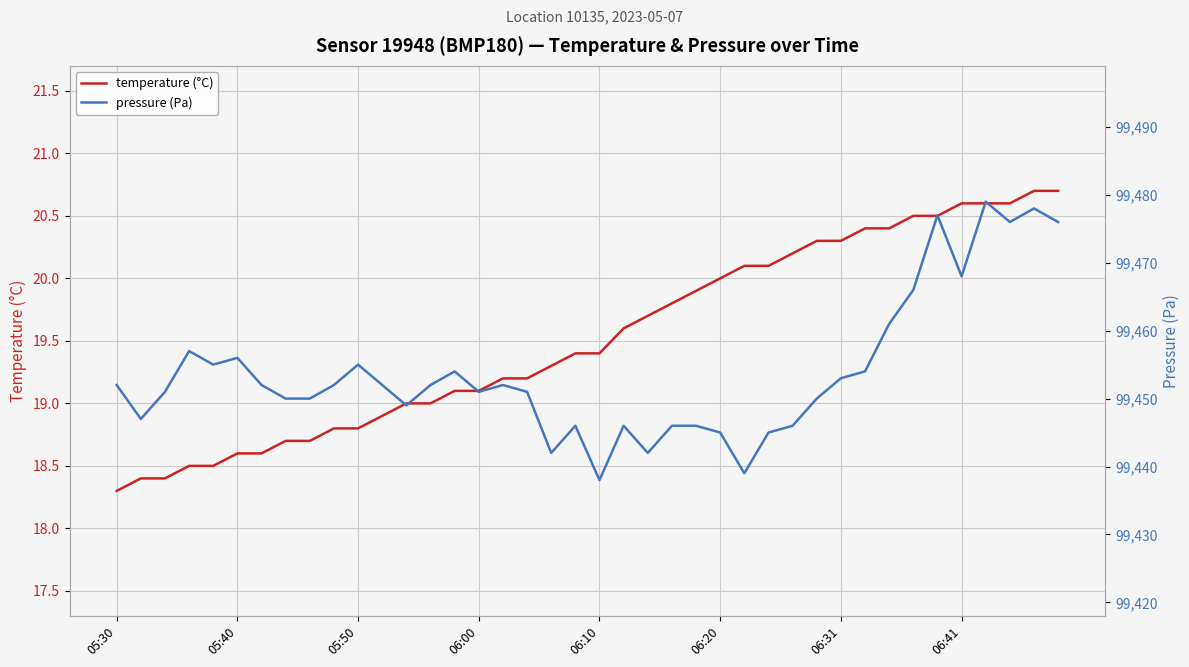

True or false: temperature (°C) has a value of 20.3 at 06:31.

True